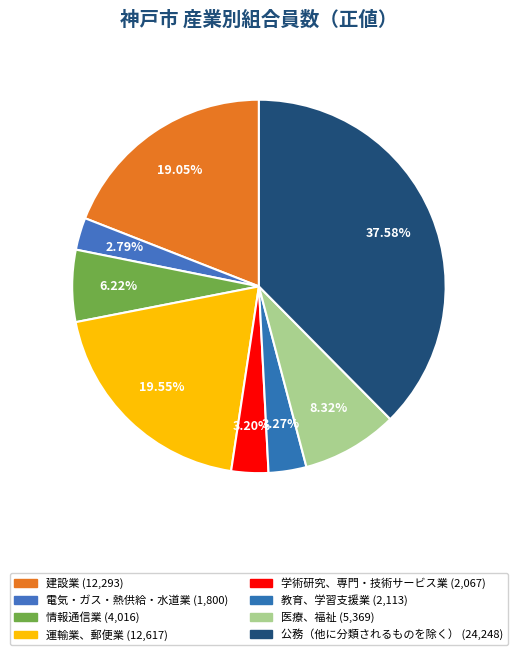

Rank the categories by value from lowest to highest.

電気・ガス・熱供給・水道業, 学術研究、専門・技術サービス業, 教育、学習支援業, 情報通信業, 医療、福祉, 建設業, 運輸業、郵便業, 公務（他に分類されるものを除く）